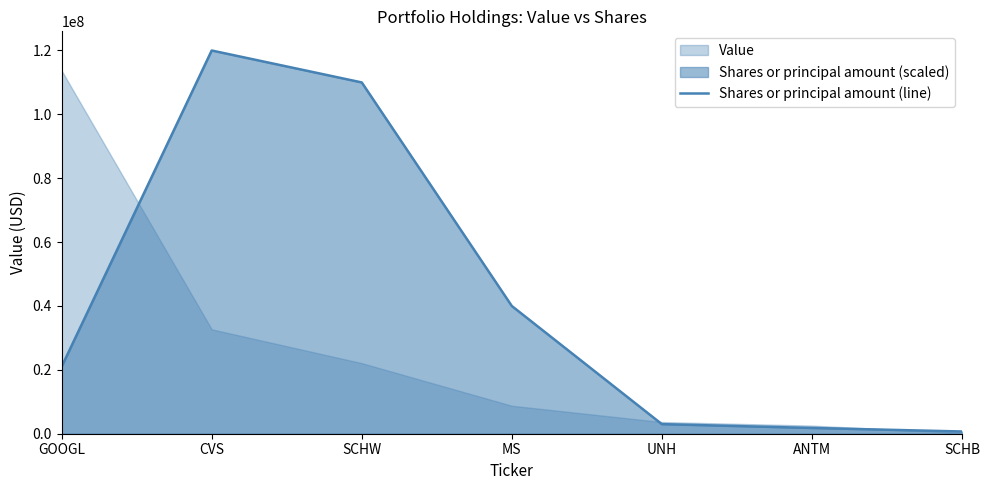

Which has a higher value, CVS or SCHB?

CVS